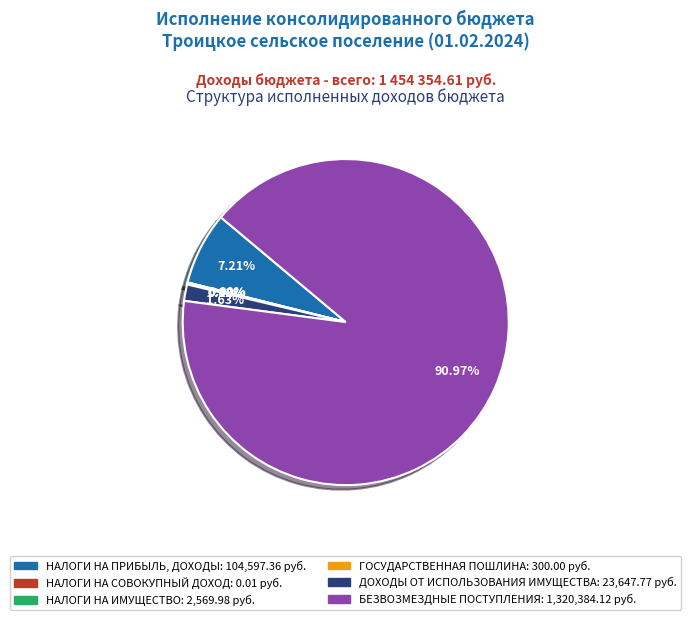

What is the majority slice?

БЕЗВОЗМЕЗДНЫЕ ПОСТУПЛЕНИЯ